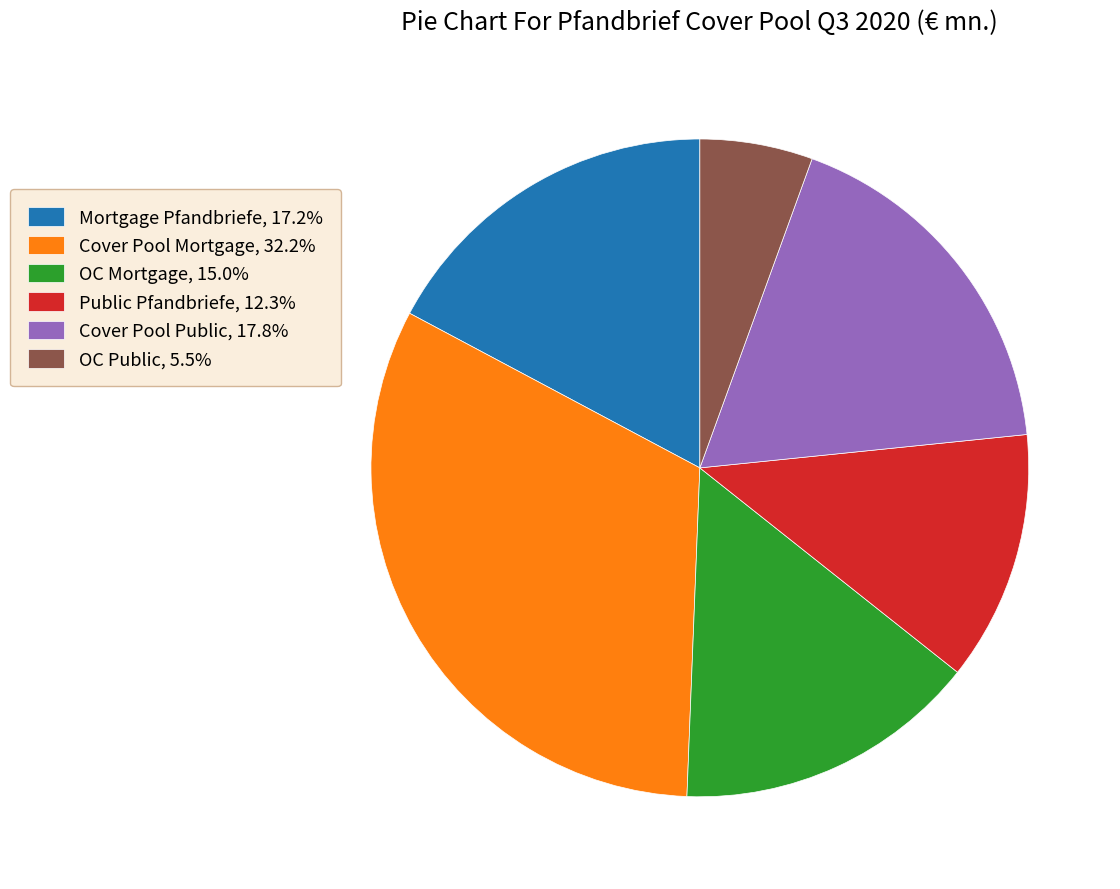

Count the number of slices in the pie.

6